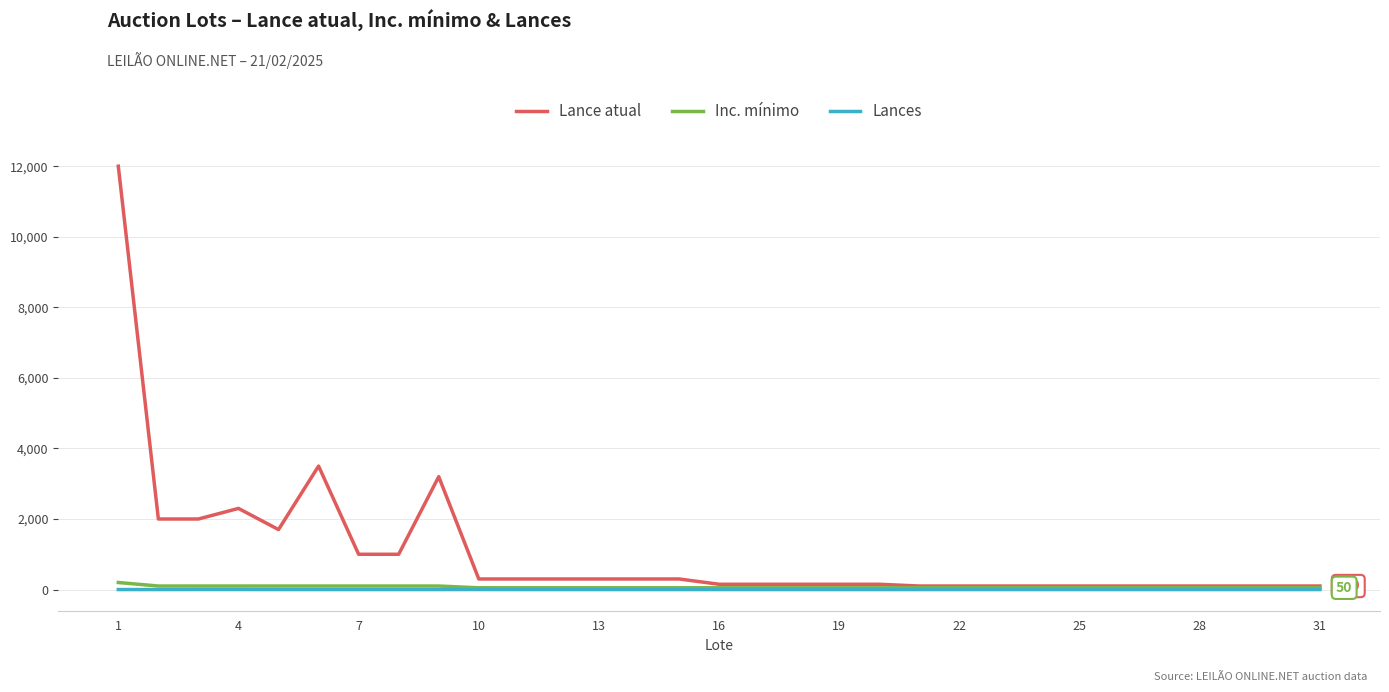

Which series has the largest total across all categories?

Lance atual